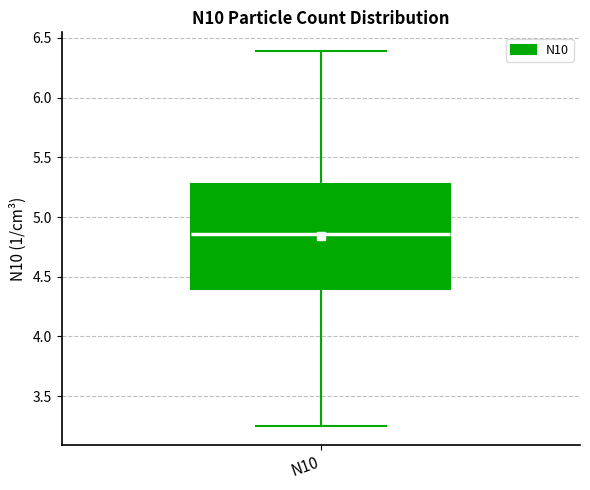

Transcribe this box plot: give where the median line is, the range the box spans, and where the two whiskers end, as read against the y-axis. The values are not printed on the chart, so give them approximately, as read against the axis.

median 4.85, box 4.40 to 5.30, whiskers 3.25 to 6.40